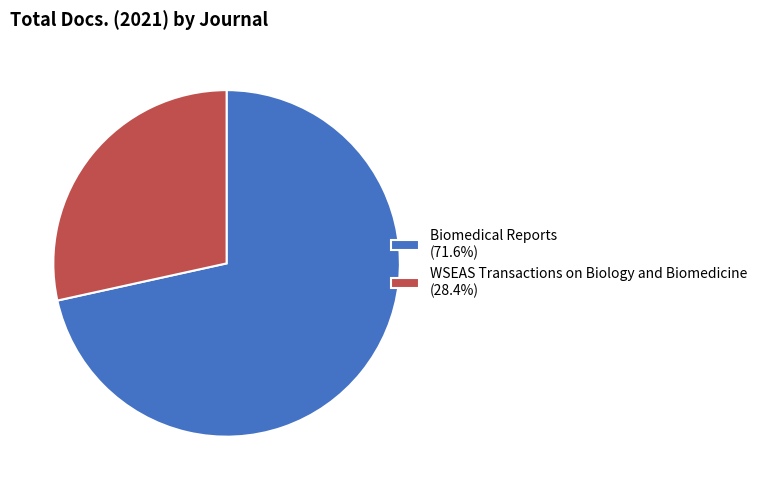

Which category accounts for the majority?

Biomedical Reports